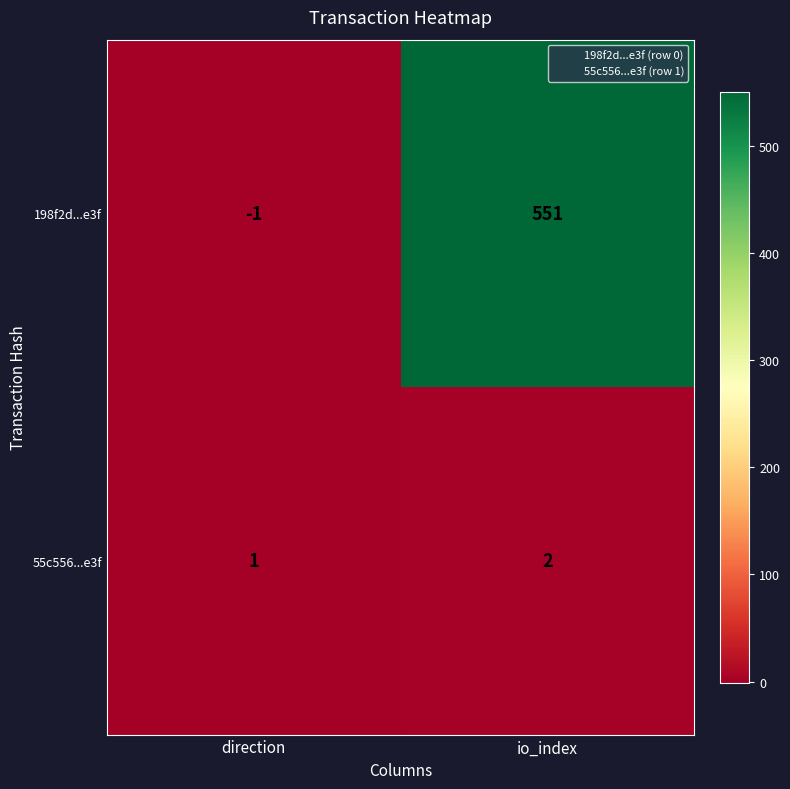

What is the average value of the 198f2d...e3f series?

275